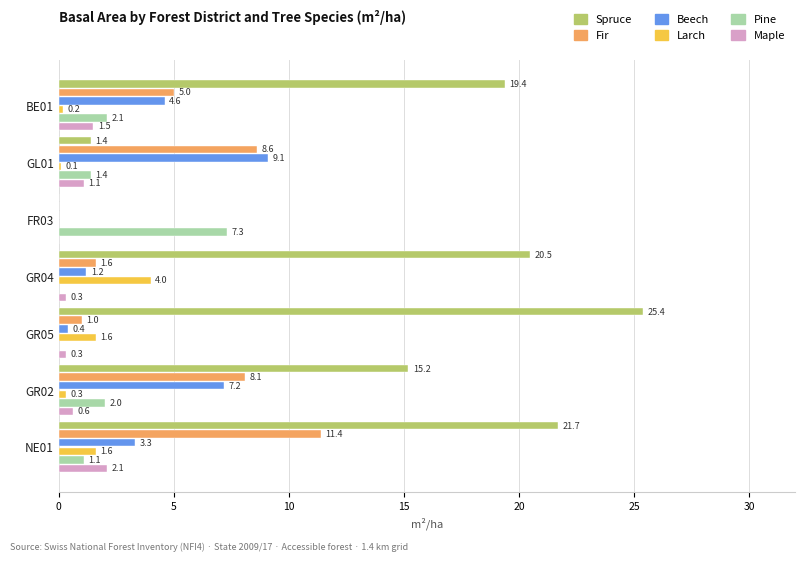

What is the maximum value shown in the chart?

25.4